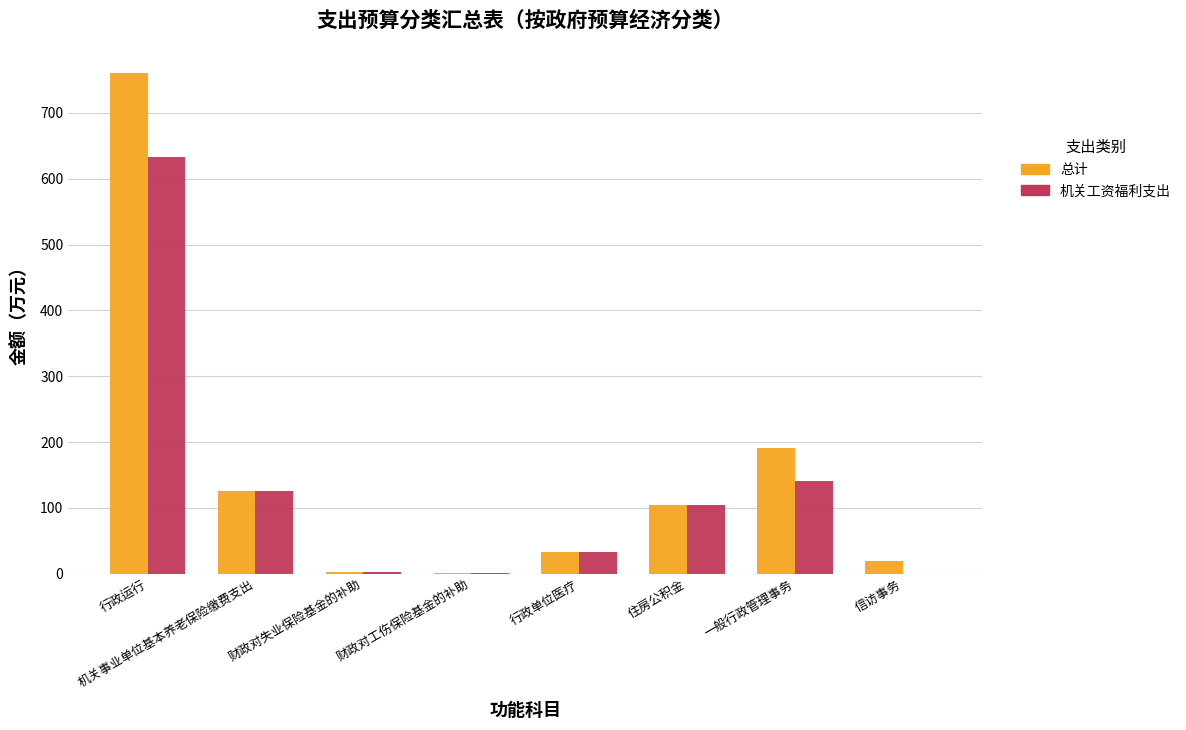

What is the sum of all 机关工资福利支出 values?

1041.2